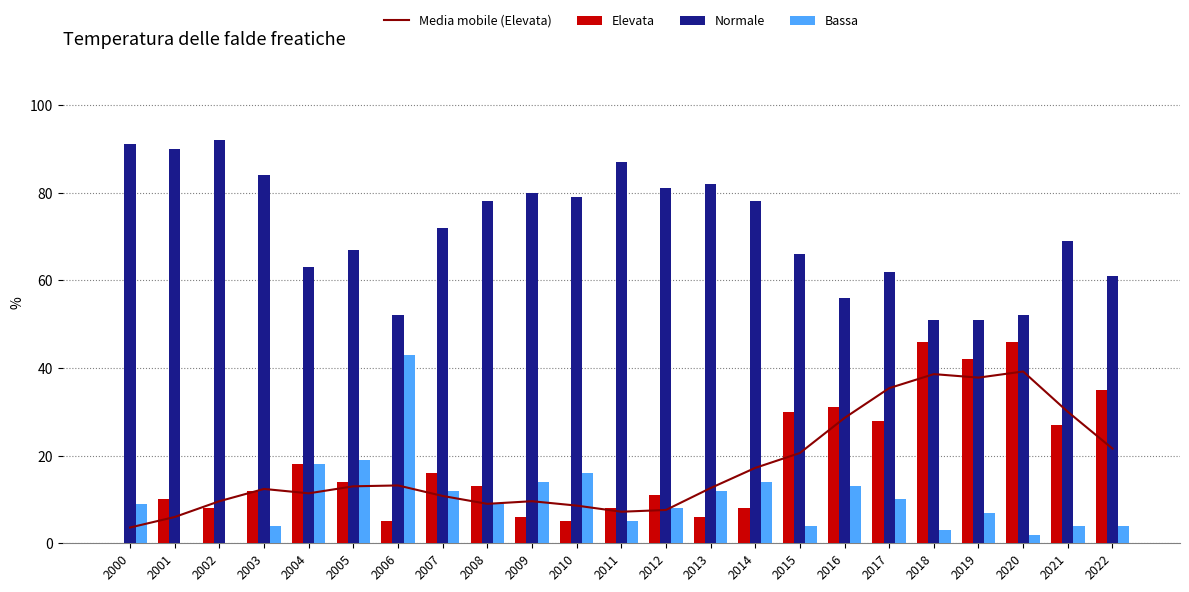

At how many categories does at least one series exceed 24?

23